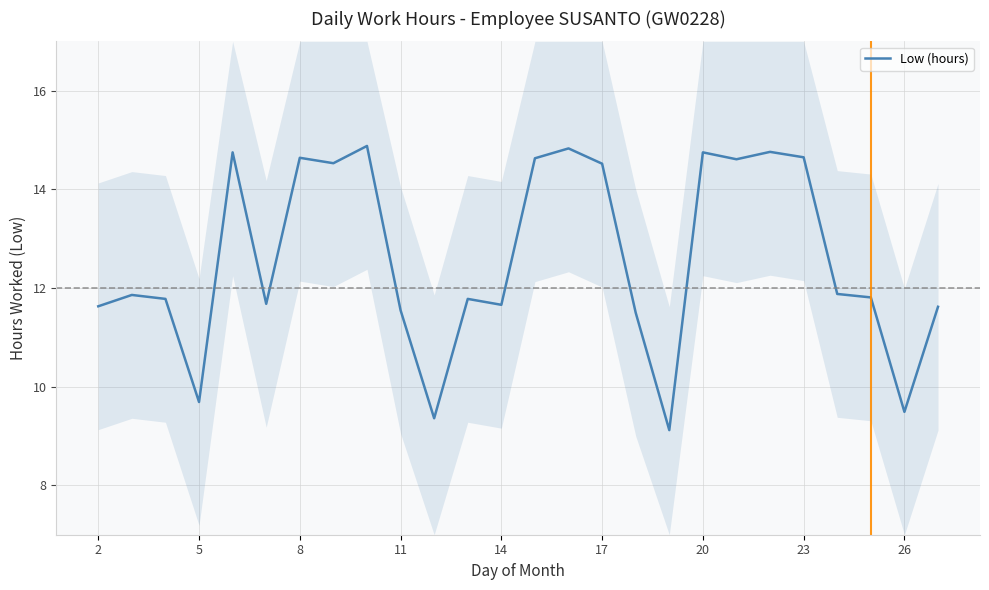

What is the sum of all values?

328.0